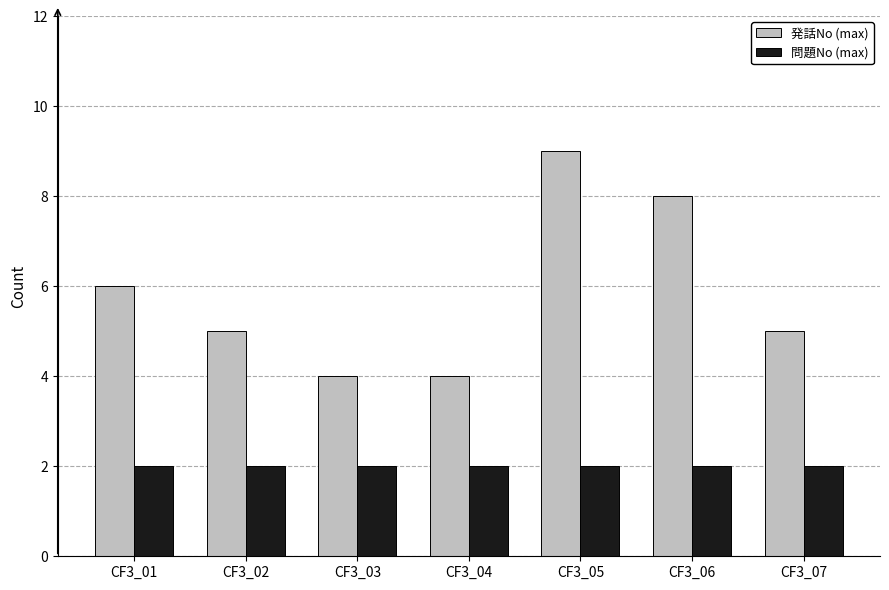

How many data points does each series have?

7